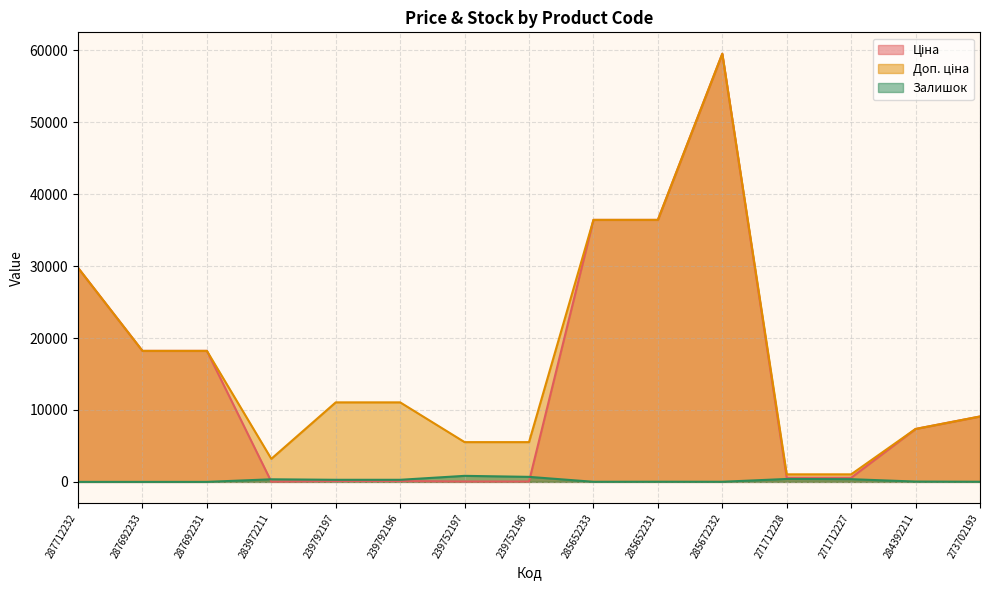

Which series has the largest range (max minus min)?

Ціна